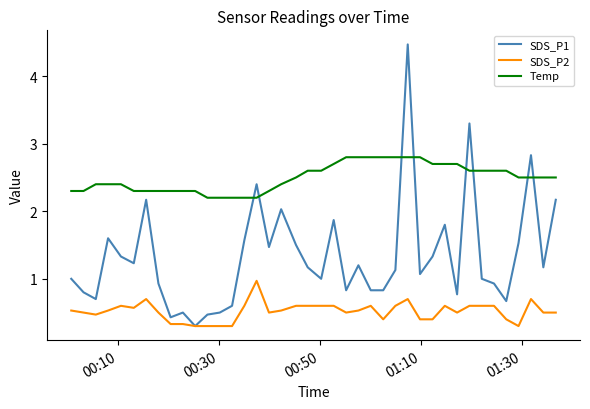

True or false: SDS_P2 and Temp cross at least once.

False